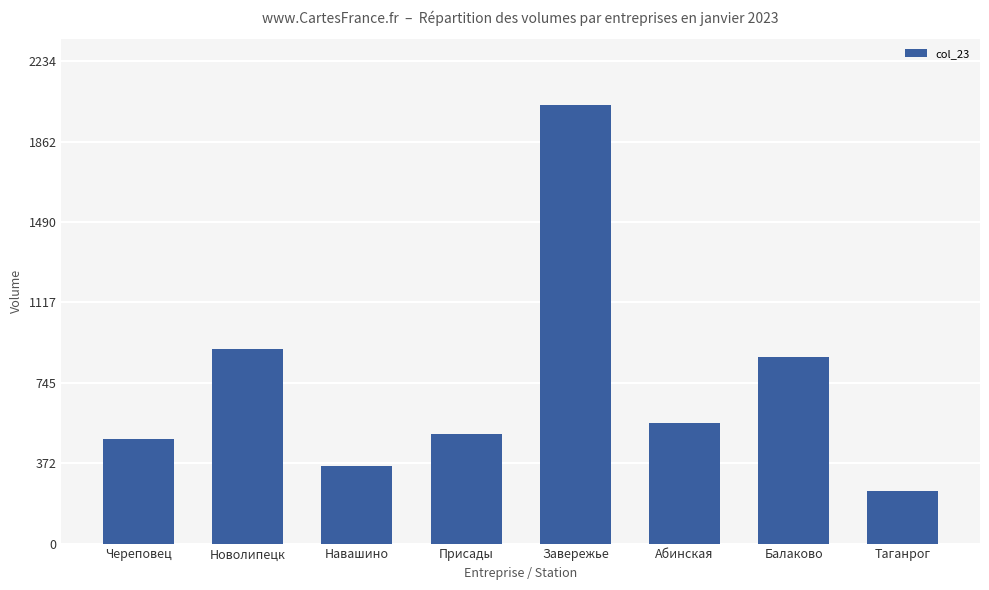

Between Новолипецк and Присады, which is larger?

Новолипецк